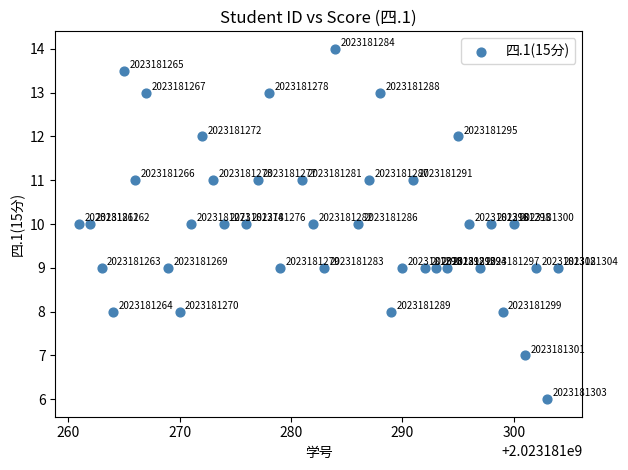

What is the range of X values (max minus min)?

43.0